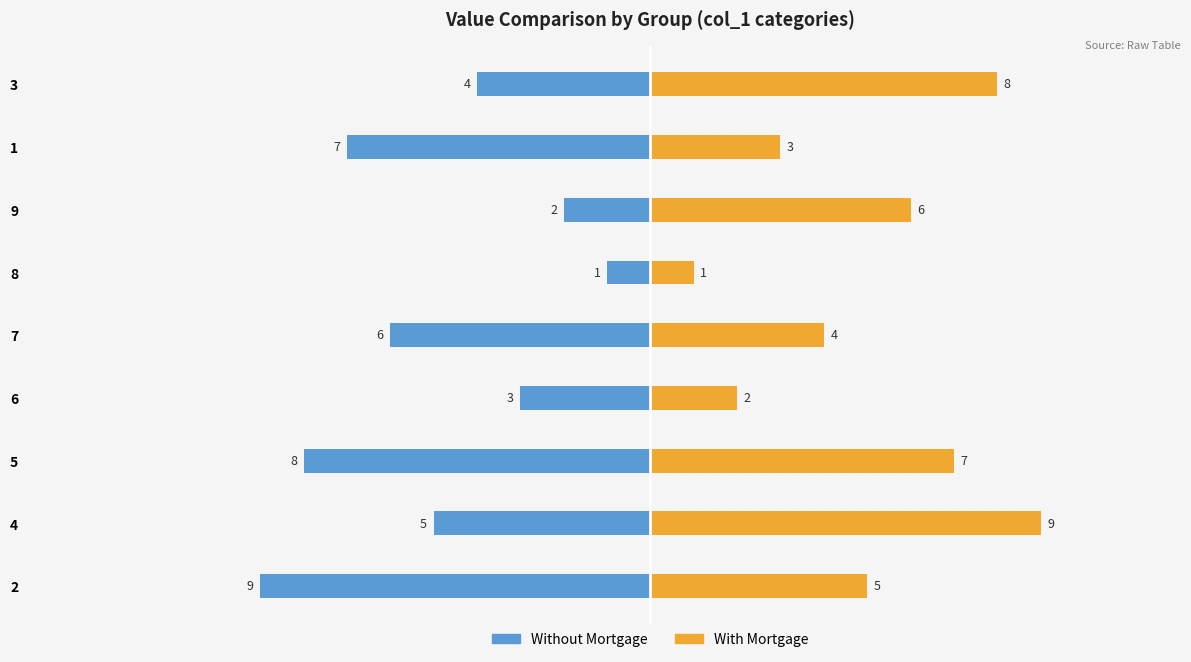

How many data points in Without Mortgage are above -5?

4